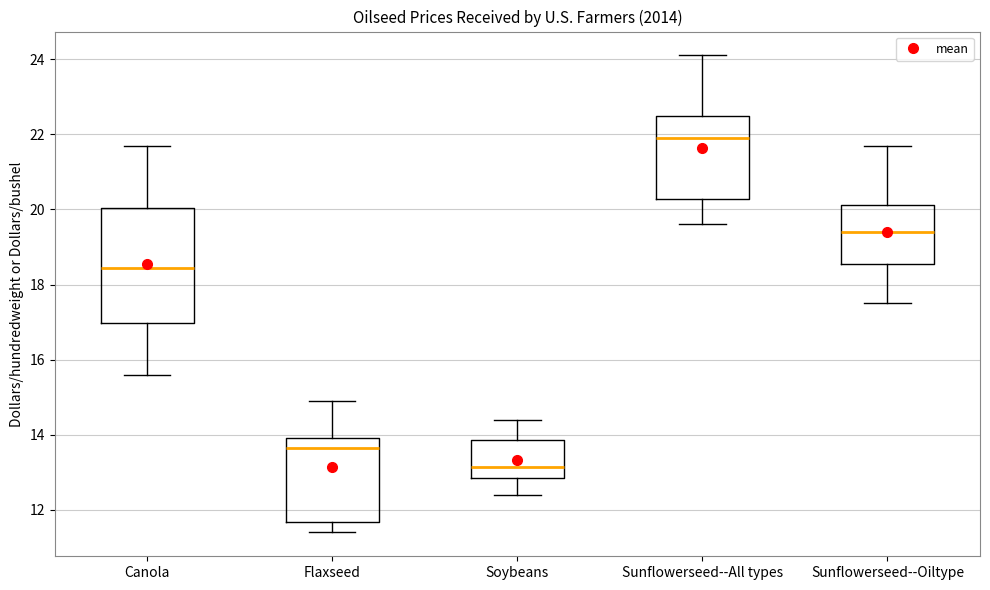

Comparing the boxes themselves (not the whiskers), which one is the tallest?

Canola